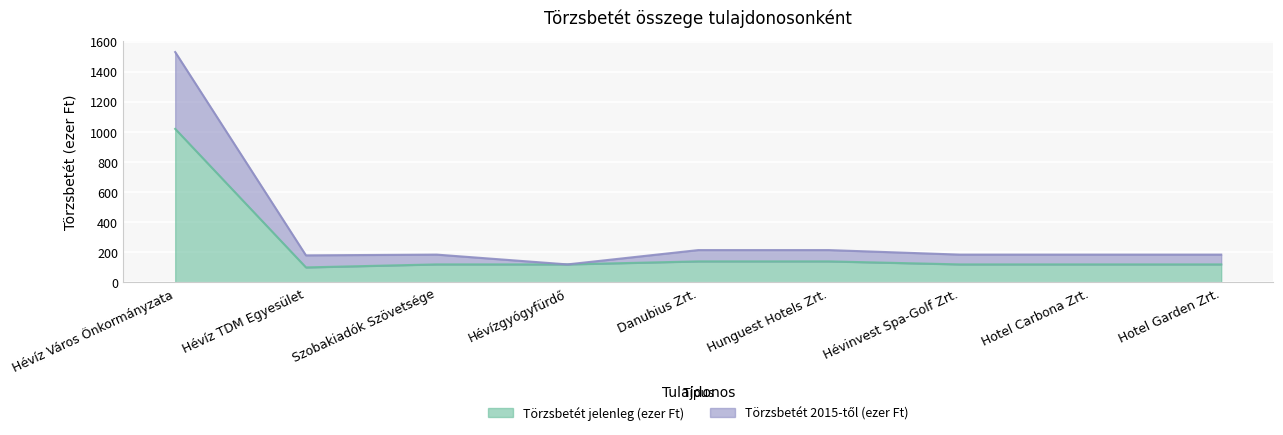

Where is Törzsbetét 2015-től (ezer Ft) nearest to the value 825?

Danubius Zrt.